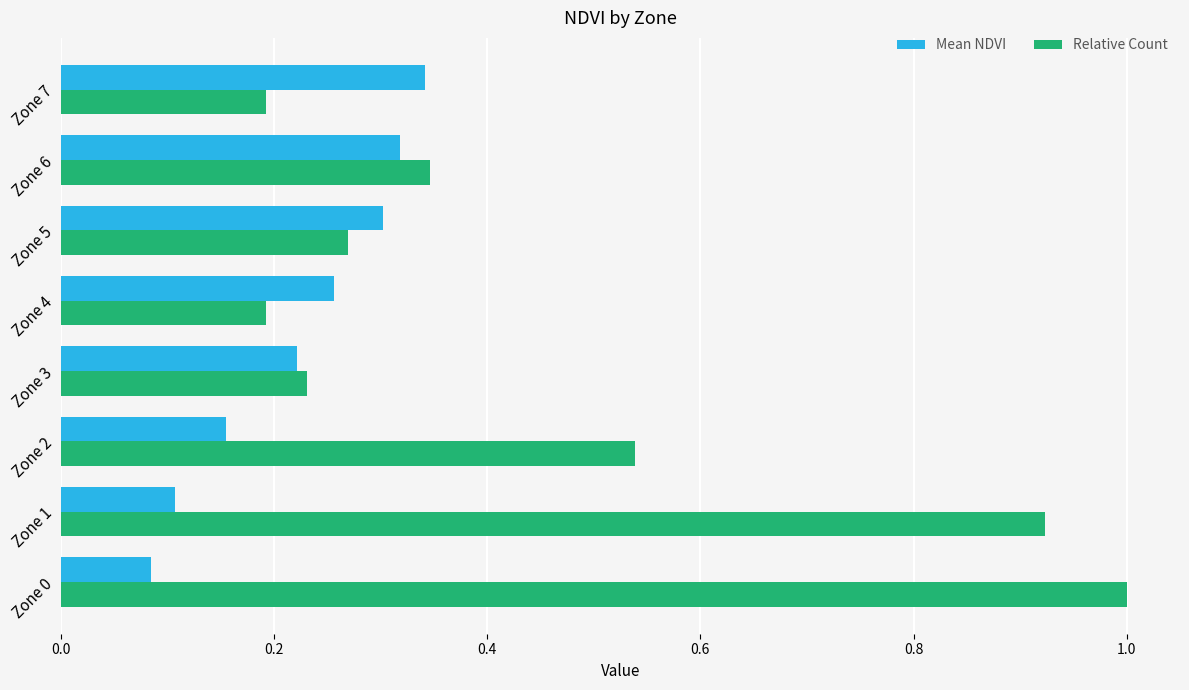

What is the difference between the maximum and minimum values in the Relative Count series?

0.8